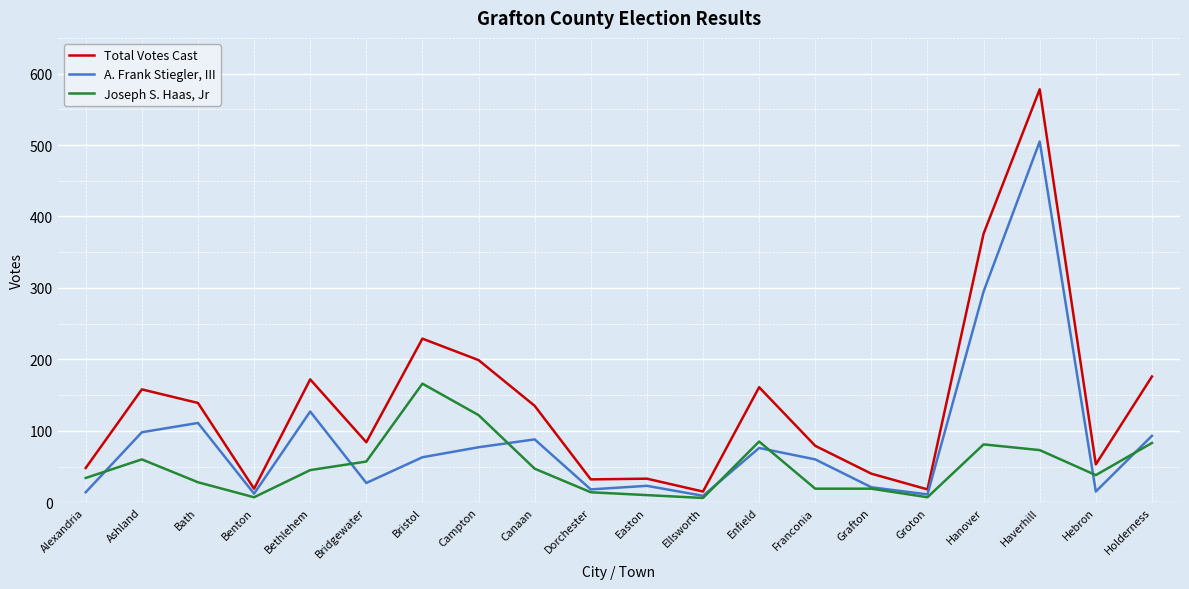

Which series changed the most between Bath and Ellsworth?

Total Votes Cast